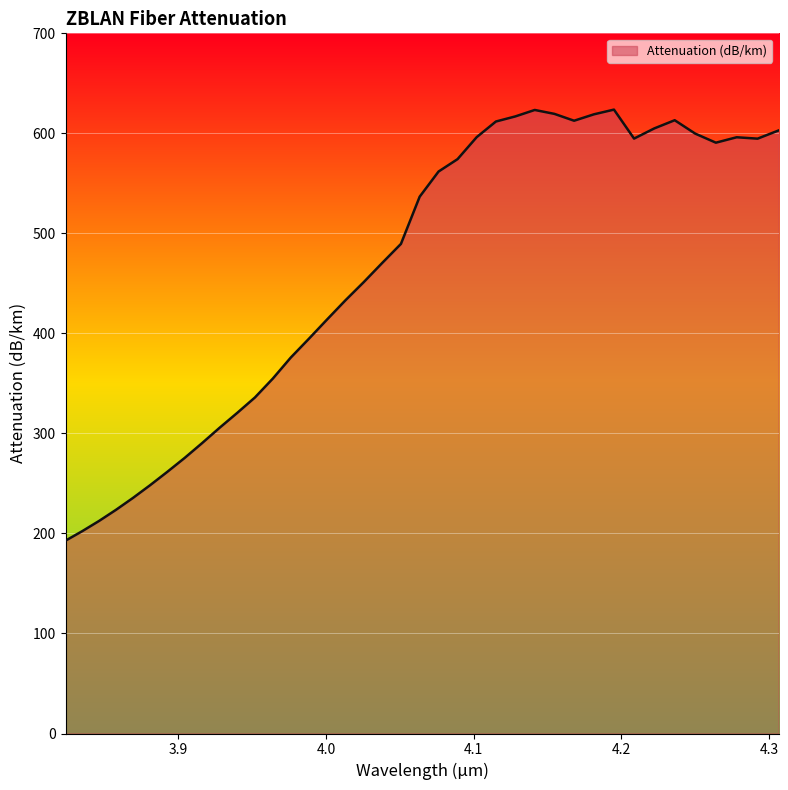

How many categories are shown in the chart?

39